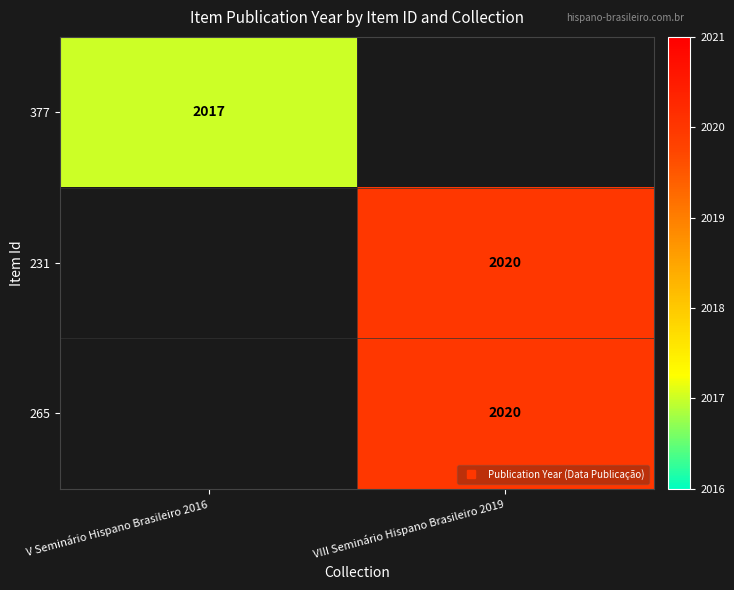

Is the value of 231 at V Seminário Hispano Brasileiro 2016 greater than the value of 377 at V Seminário Hispano Brasileiro 2016?

No